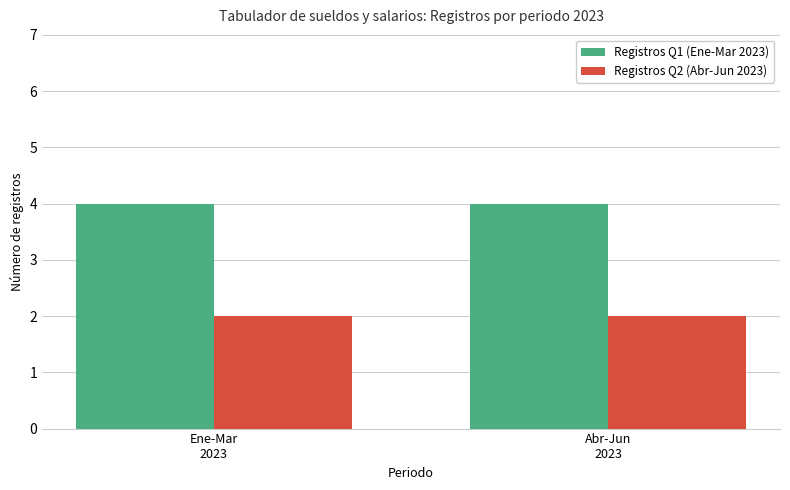

What is the spread (max minus min) of values at Abr-Jun
2023?

2